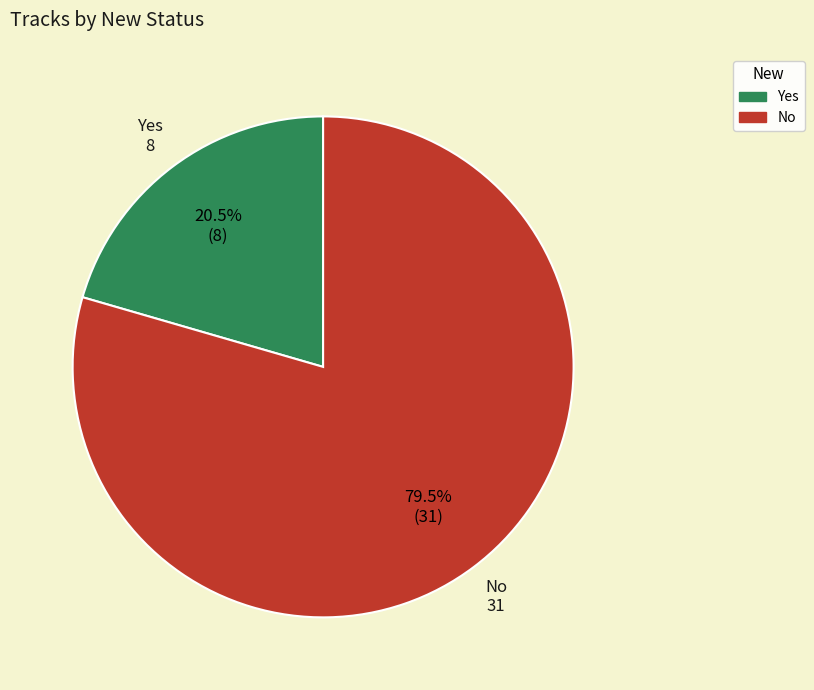

Which has a higher value, Yes or No?

No